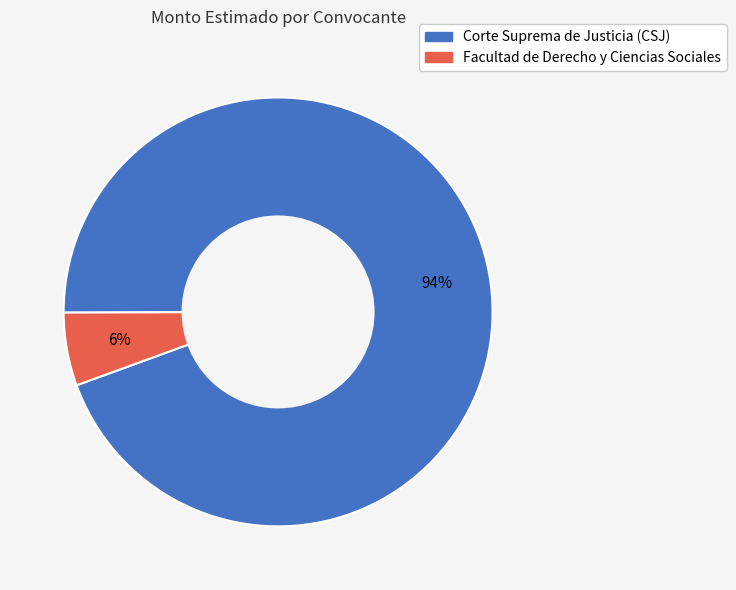

To the nearest percent, what is the average slice percentage?

50%